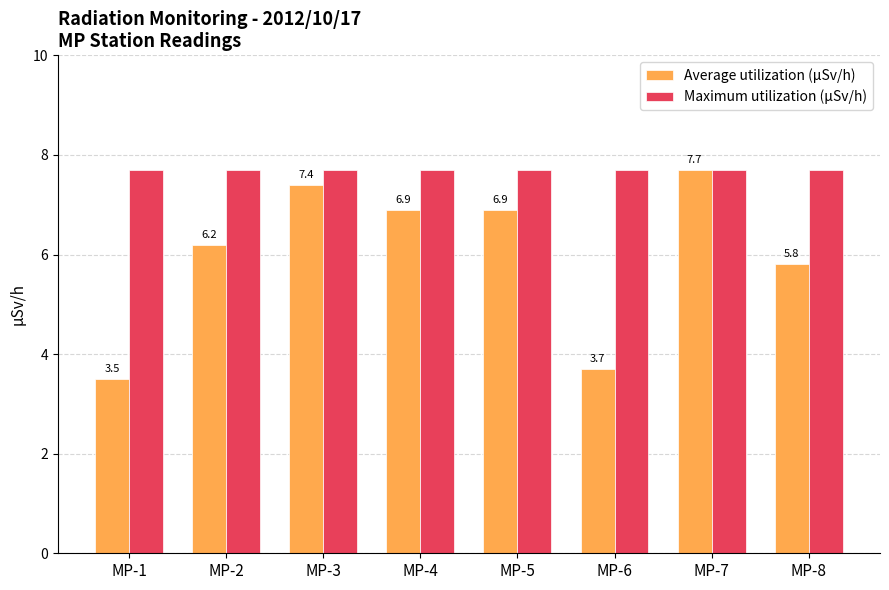

List the series in order of their overall mean, lowest first.

Average utilization (µSv/h), Maximum utilization (µSv/h)